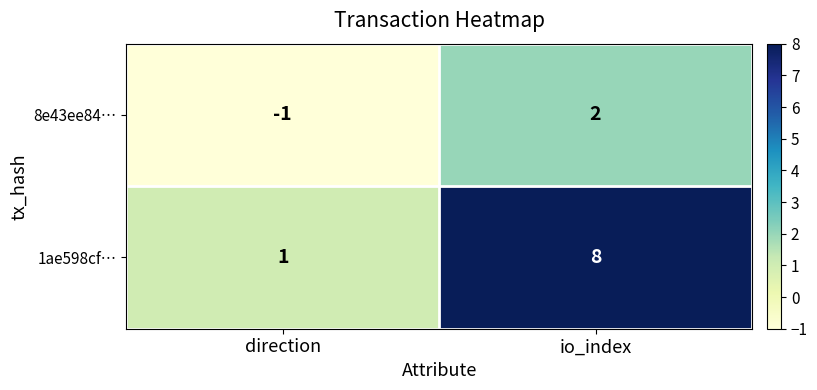

How many data points in 1ae598cf… are less than 8?

1